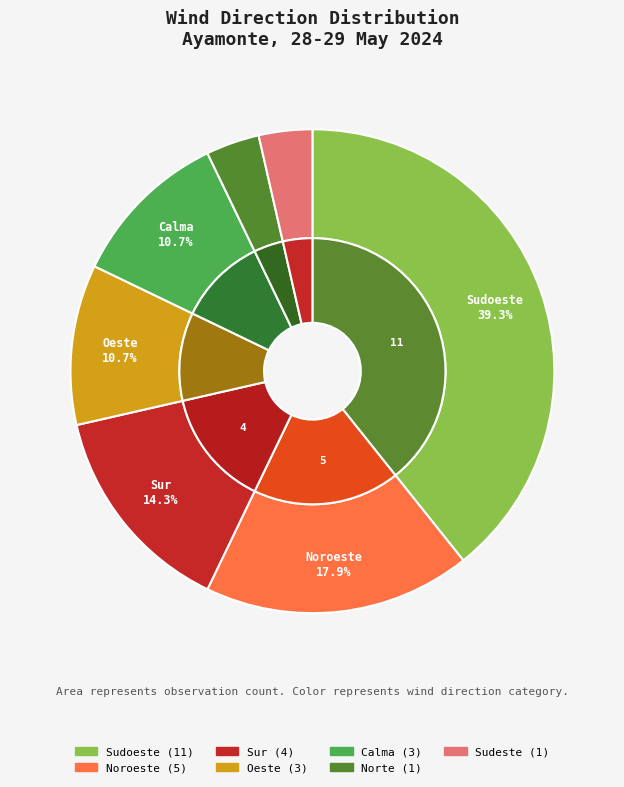

Rank the categories by value from highest to lowest.

Sudoeste, Noroeste, Sur, Oeste, Calma, Norte, Sudeste